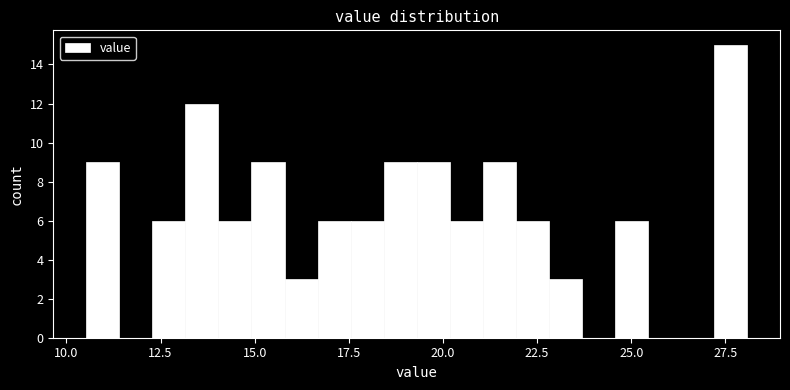

Around what value on the x-axis is the tallest bar? Give the approximate position of its centre, as read against the axis.

27.5